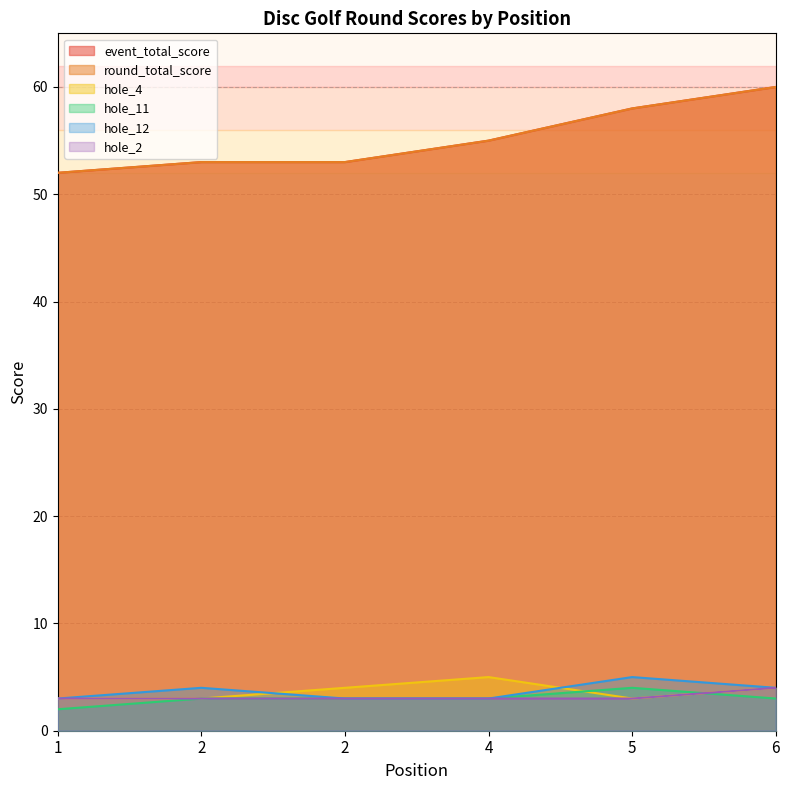

Reading left to right, what are all the values shown in this chart?

event_total_score: 52	53	53	55	58	60
round_total_score: 52	53	53	55	58	60
hole_4: 3	3	4	5	3	4
hole_11: 2	3	3	3	4	3
hole_12: 3	4	3	3	5	4
hole_2: 3	3	3	3	3	4